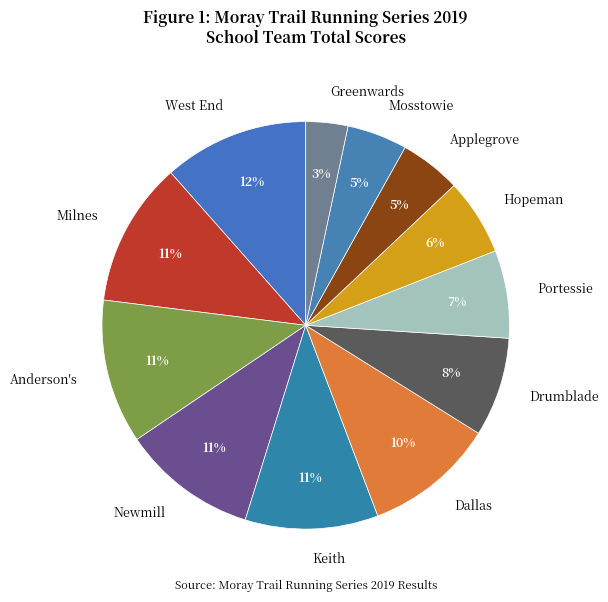

What is the smallest slice in the pie chart?

Greenwards